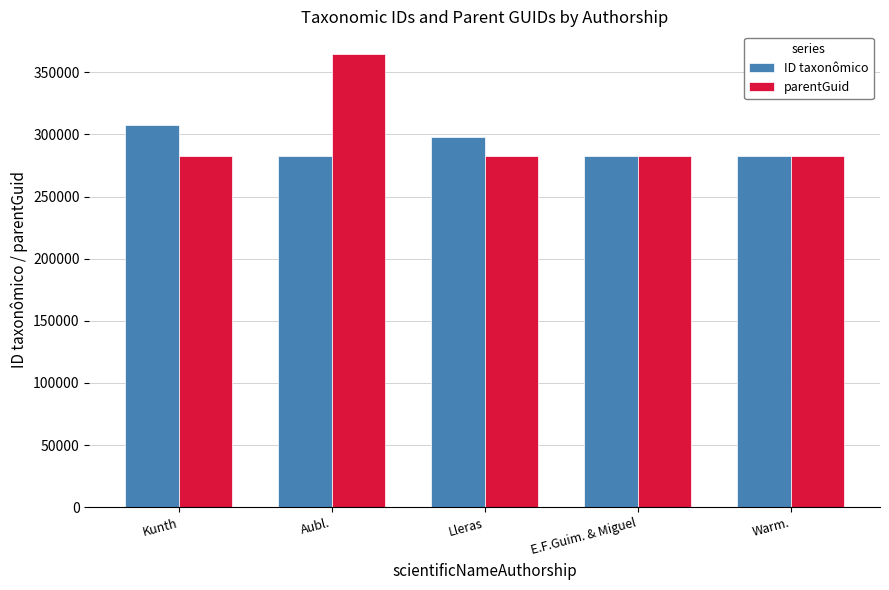

Rank the series by their average value, from lowest to highest.

ID taxonômico, parentGuid